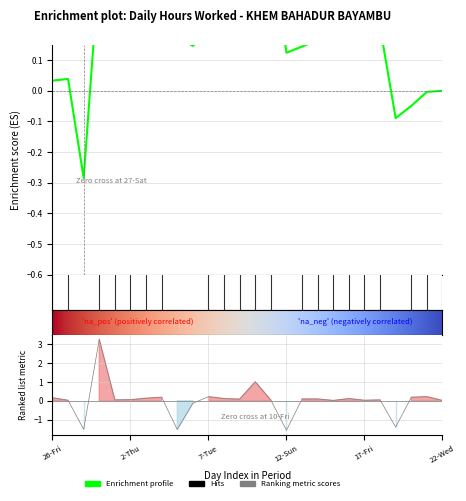

What is the smallest value displayed?

-1.6